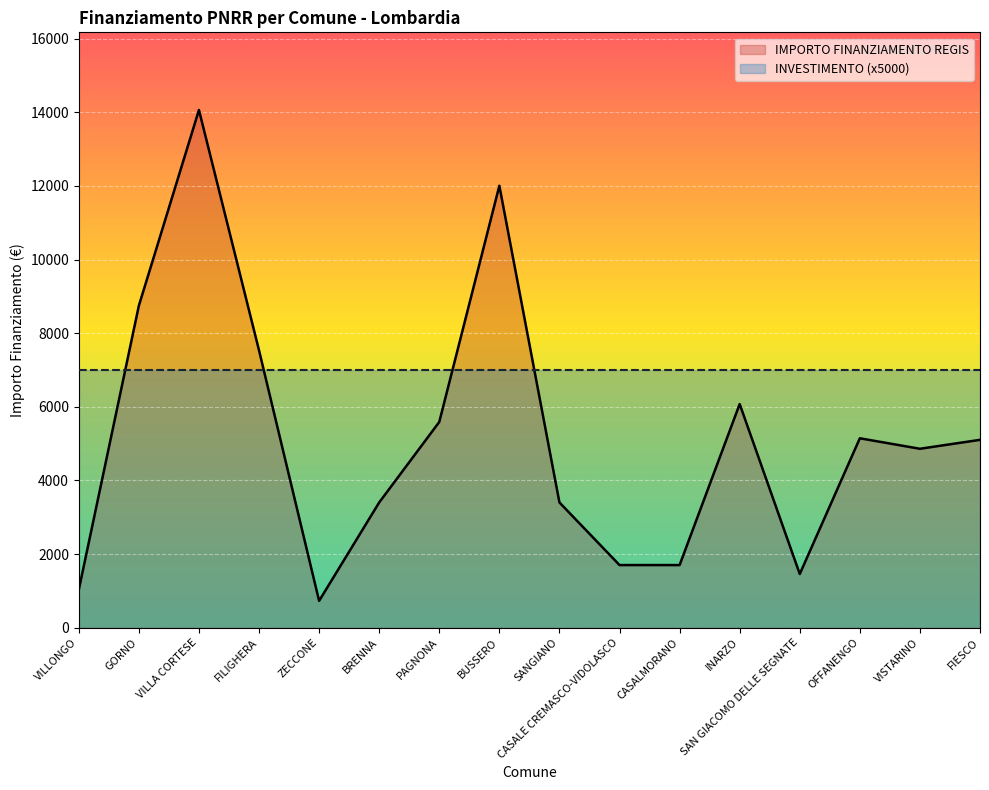

Read the value at VILLA CORTESE.

14063